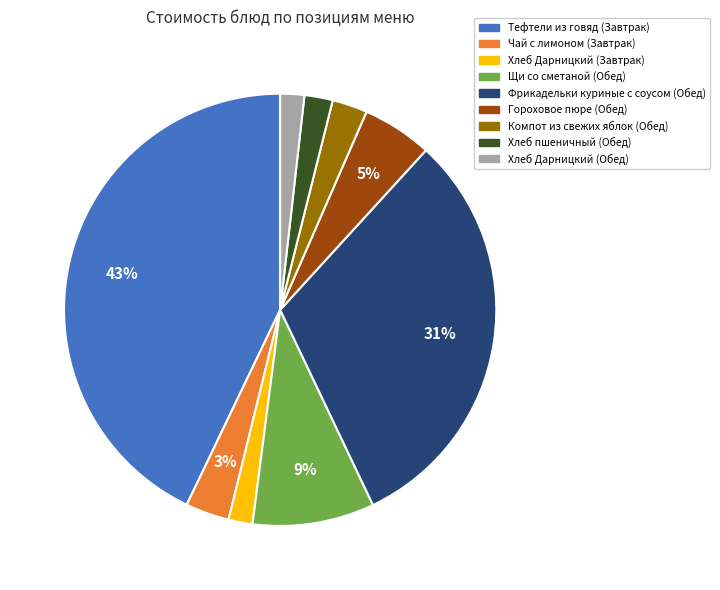

Do Чай с лимоном (Завтрак) and Хлеб Дарницкий (Обед) together represent more than half of the pie?

No